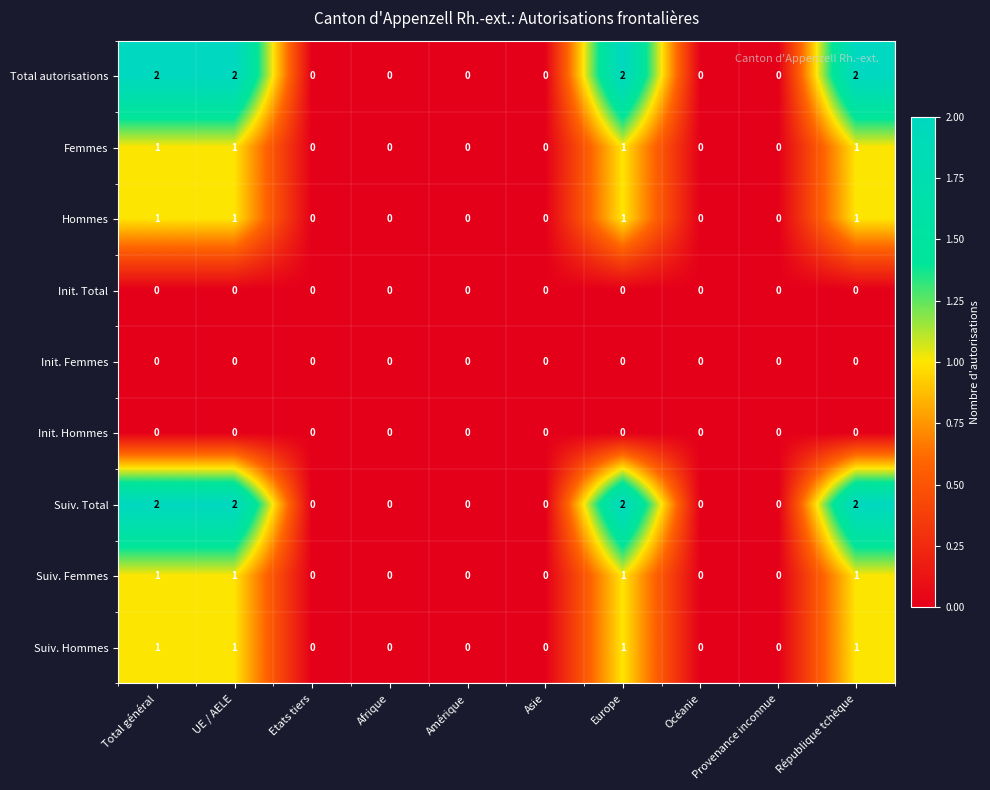

The Hommes series shows 0 at Etats tiers. True or false?

True